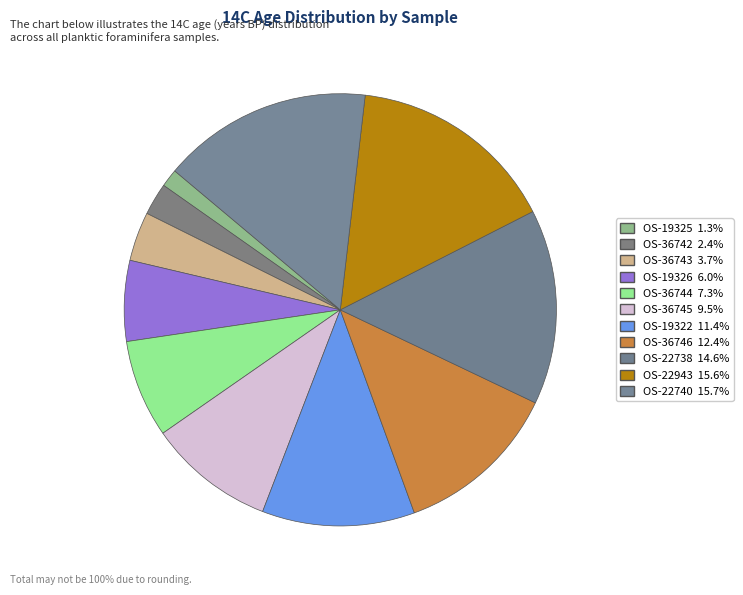

Count the number of slices in the pie.

11